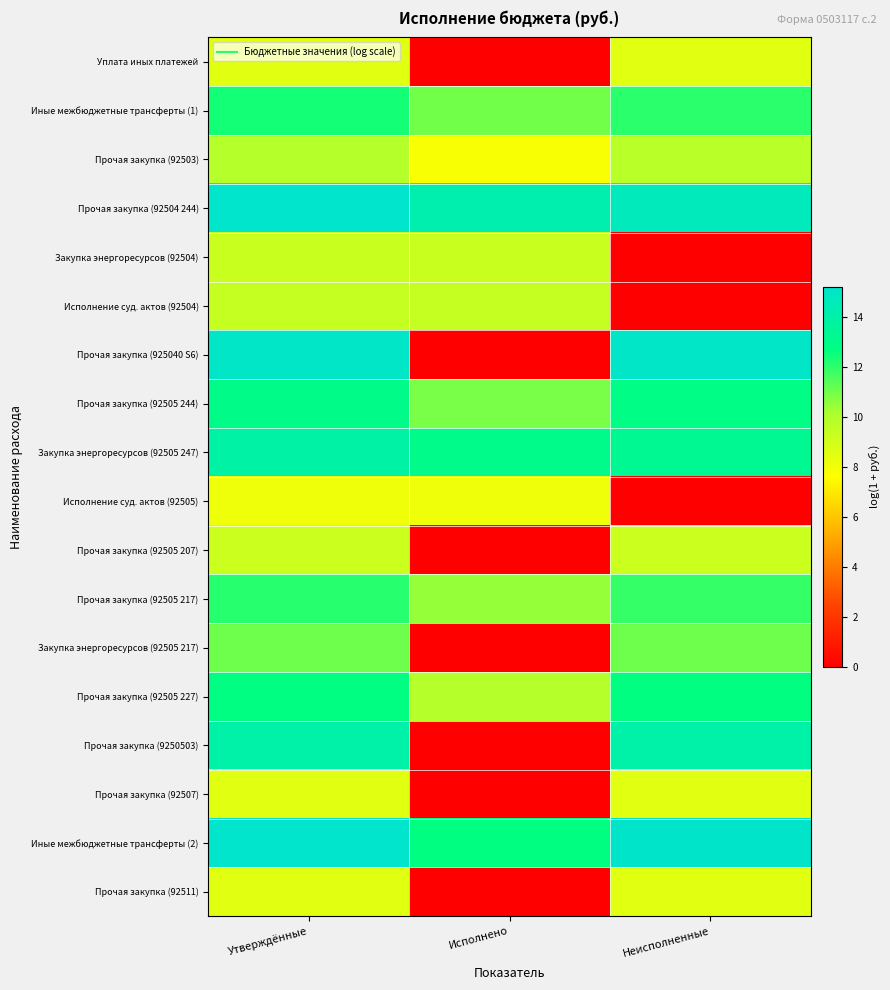

How many data points does each series have?

3